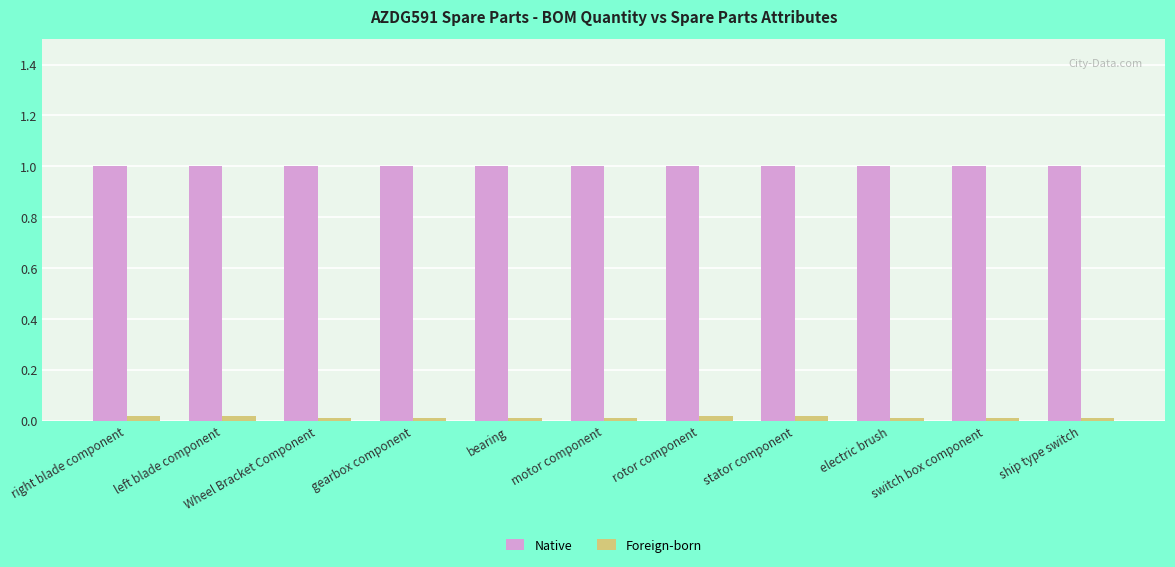

What is the average value of the Native series?

1.0